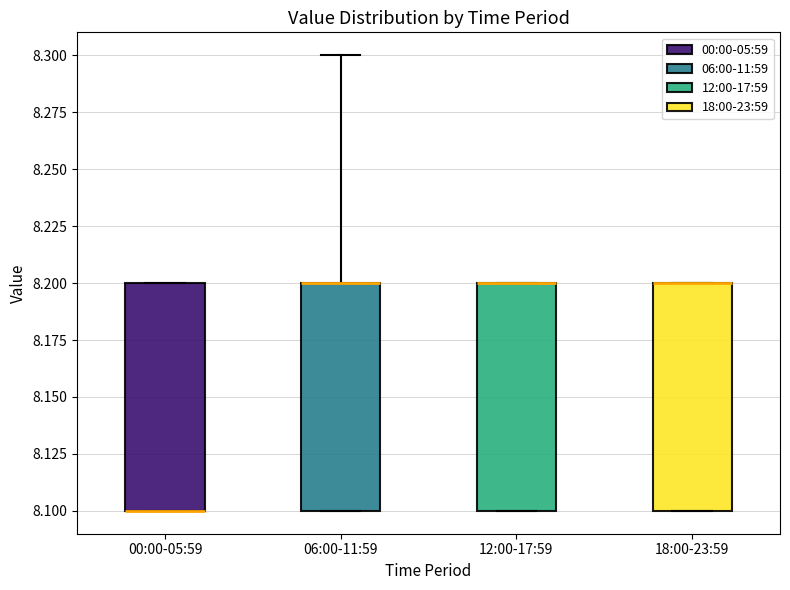

Reading left to right, transcribe this box plot: for each box, give where its median line is, the range the box spans, and where its two whiskers end, as read against the y-axis. The values are not printed on the chart, so give them approximately, as read against the axis.

00:00-05:59: median 8.1 (drawn on the box's lower edge), box 8.1 to 8.2, whiskers 8.1 to 8.2
06:00-11:59: median 8.2 (drawn on the box's upper edge), box 8.1 to 8.2, whiskers 8.1 to 8.3
12:00-17:59: median 8.2 (drawn on the box's upper edge), box 8.1 to 8.2, whiskers 8.1 to 8.2
18:00-23:59: median 8.2 (drawn on the box's upper edge), box 8.1 to 8.2, whiskers 8.1 to 8.2